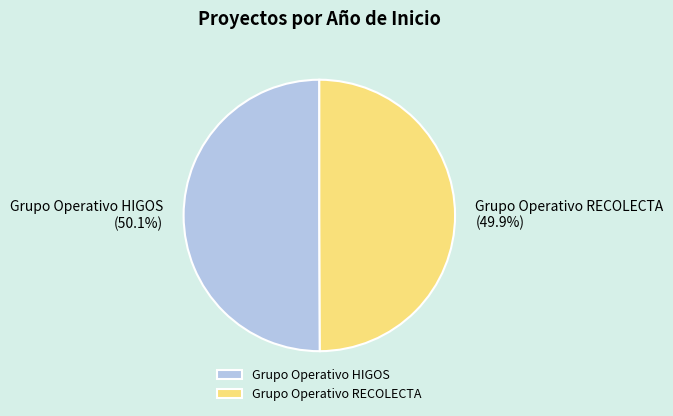

How many segments does this pie chart have?

2